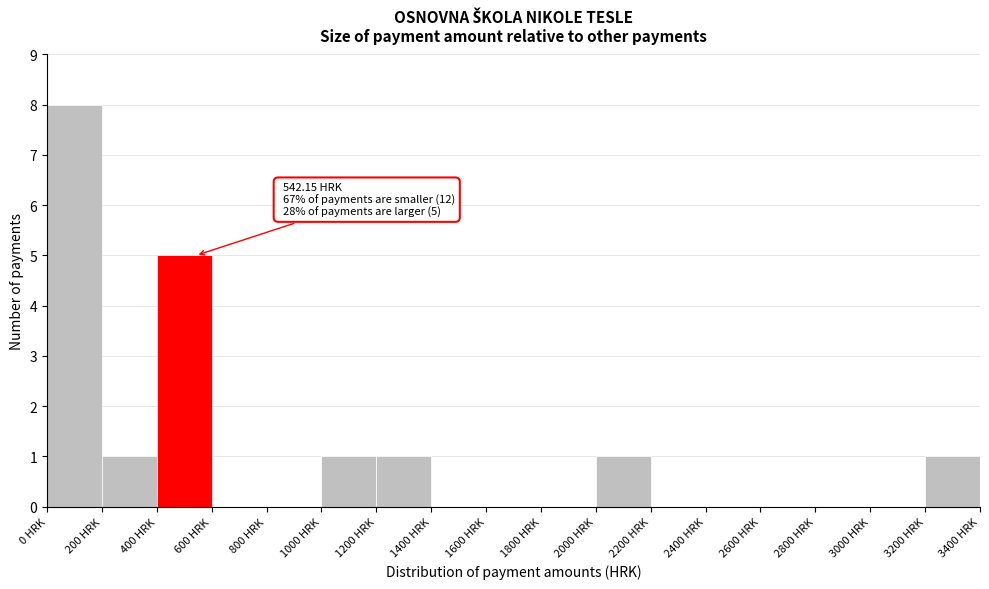

Over which range of the x-axis is the bar tallest?

0 to 200